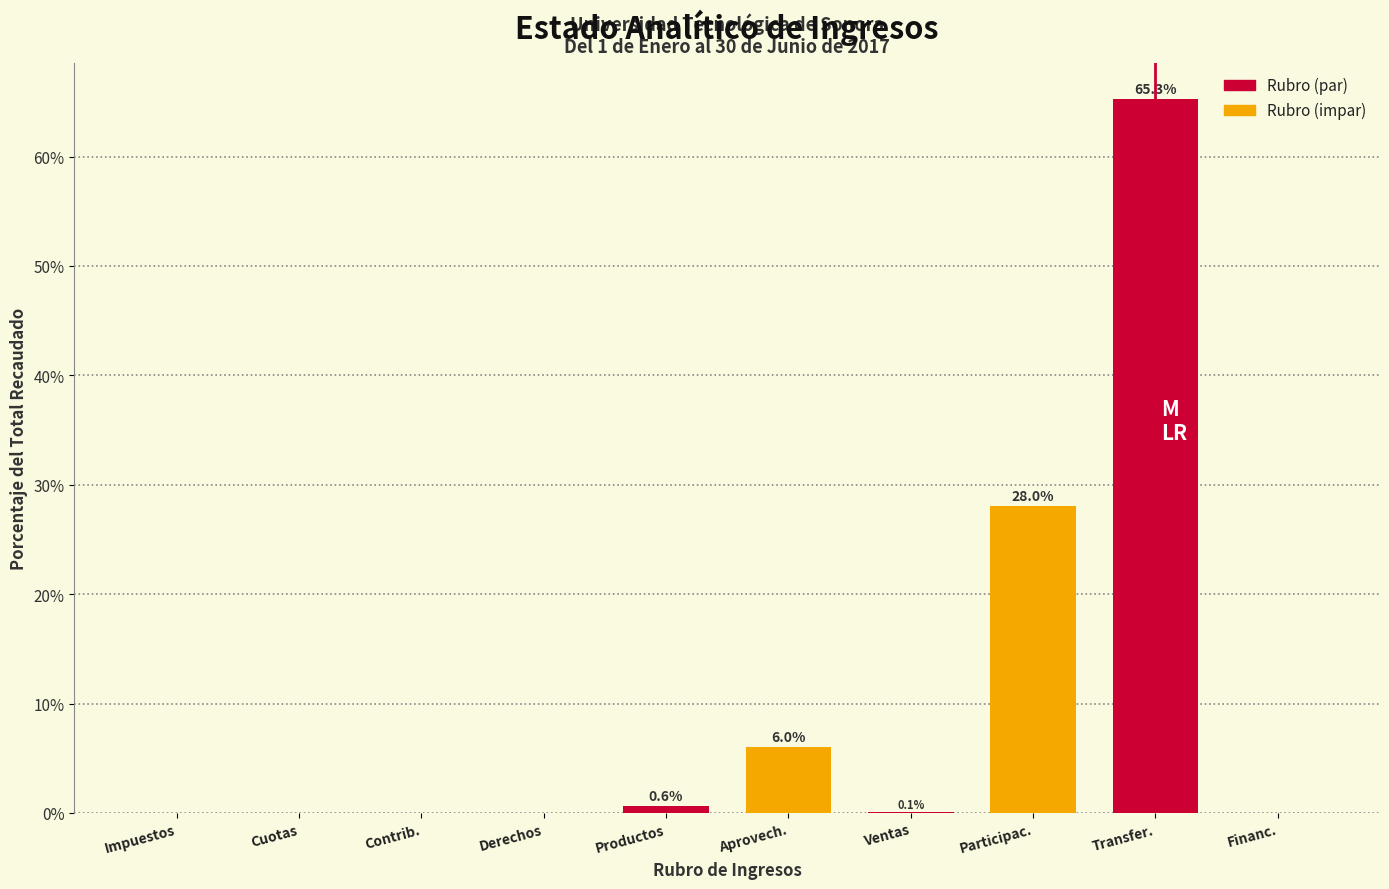

Reading left to right, transcribe all the data shown in this chart.

Impuestos=0.0	Cuotas=0.0	Contrib.=0.0	Derechos=0.0	Productos=0.6	Aprovech.=6.0	Ventas=0.1	Participac.=28.0	Transfer.=65.3	Financ.=0.0